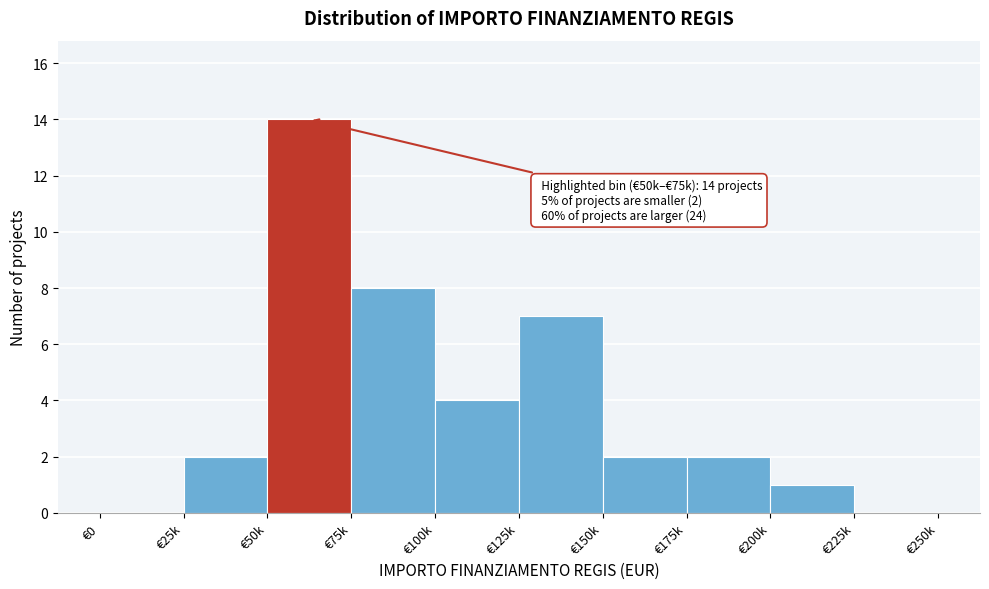

Reading left to right, transcribe all the data shown in this chart.

€0=0	€25k=2	€50k=14	€75k=8	€100k=4	€125k=7	€150k=2	€175k=2	€200k=1	€225k=0